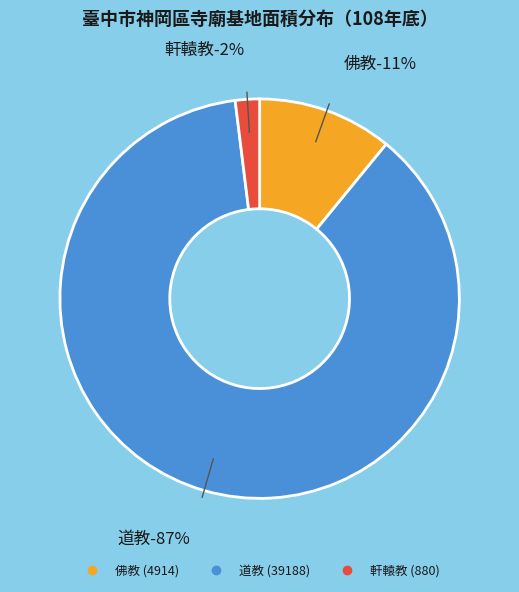

To the nearest percent, what portion does 道教 represent?

87%